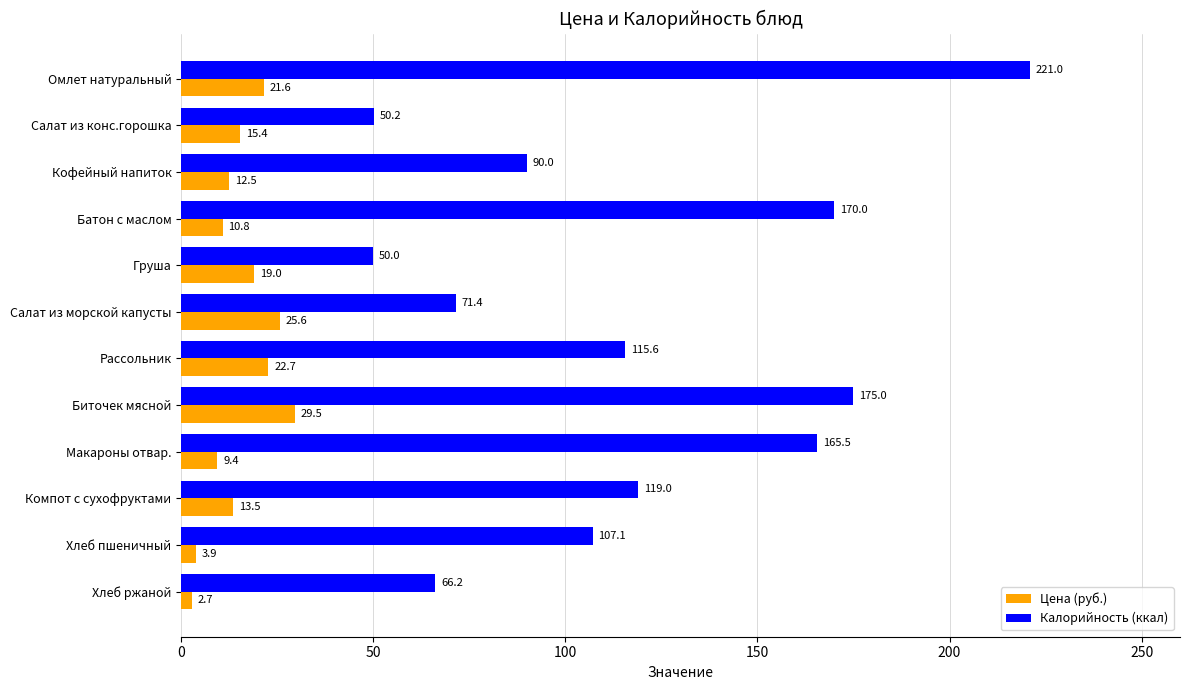

Which series has the largest range (max minus min)?

Калорийность (ккал)